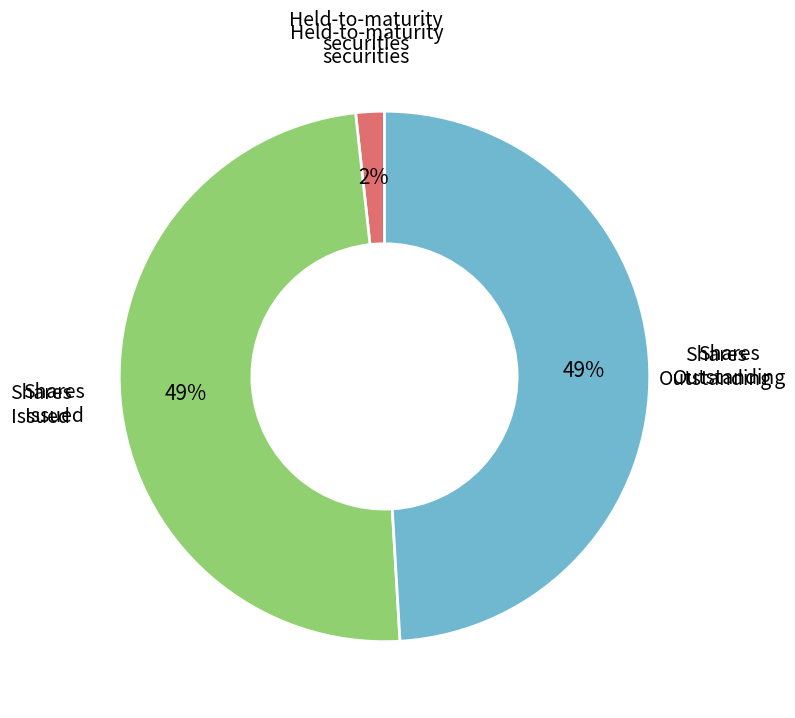

Count the number of slices in the pie.

3